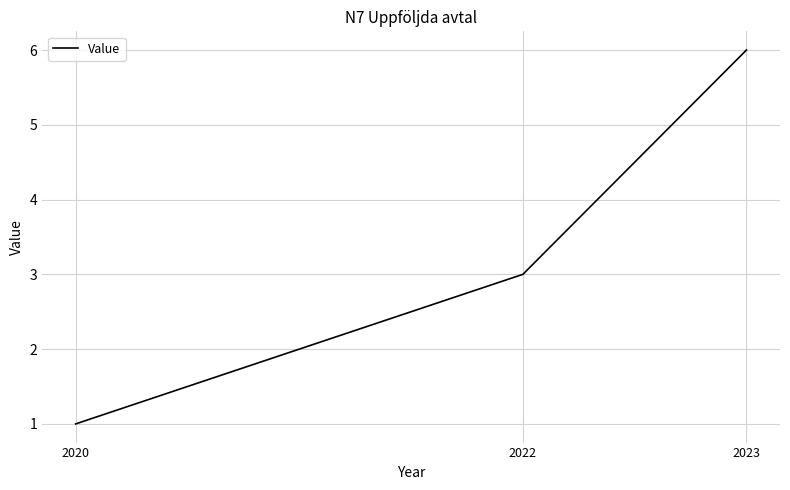

At which category does the chart reach its minimum across all series?

2020